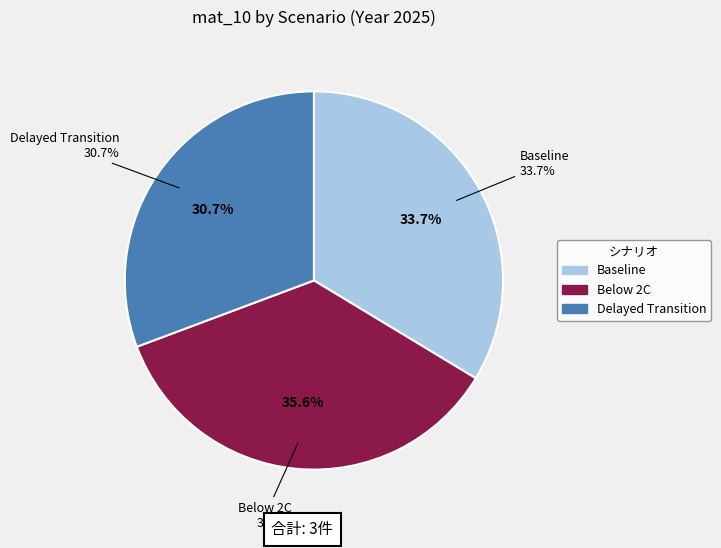

What portion of the pie excludes Below 2C?

64.4%